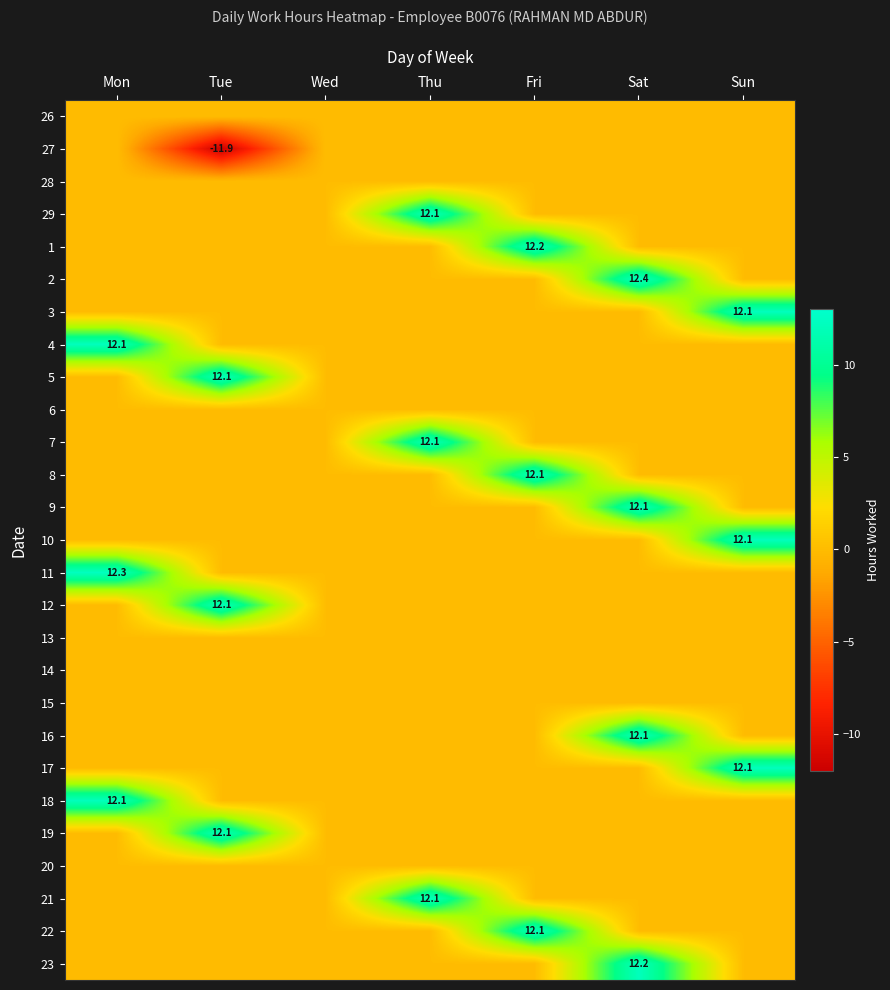

The value of 12 at Tue is 12.1. True or false?

True